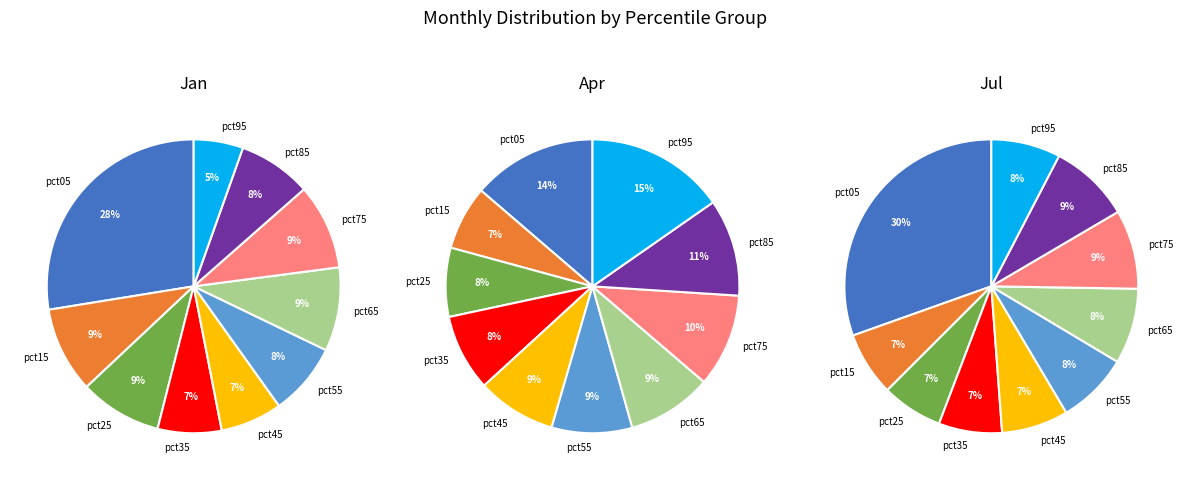

Which slice is the smallest?

pct95